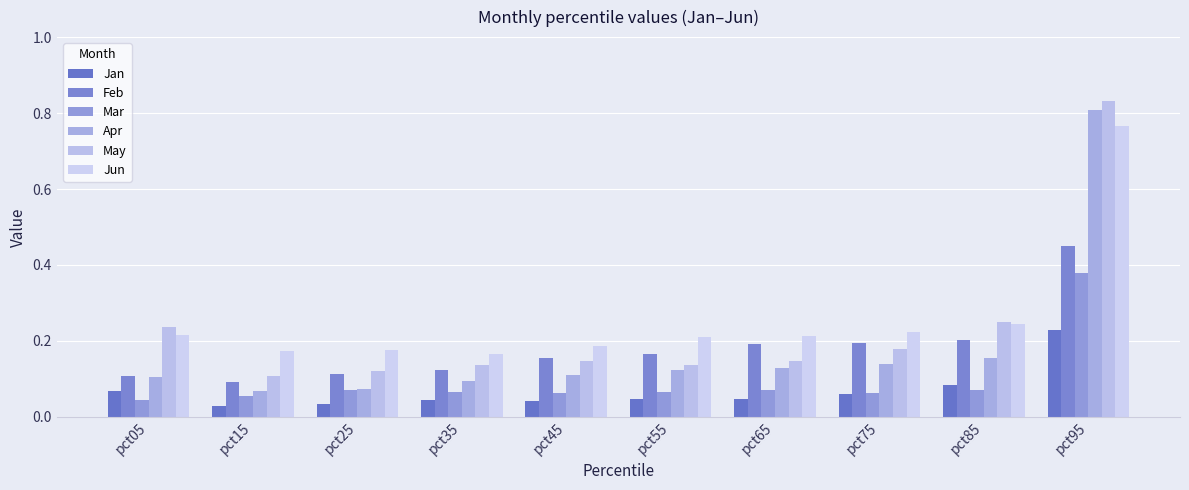

What are all the series names shown in the legend?

Jan, Feb, Mar, Apr, May, Jun